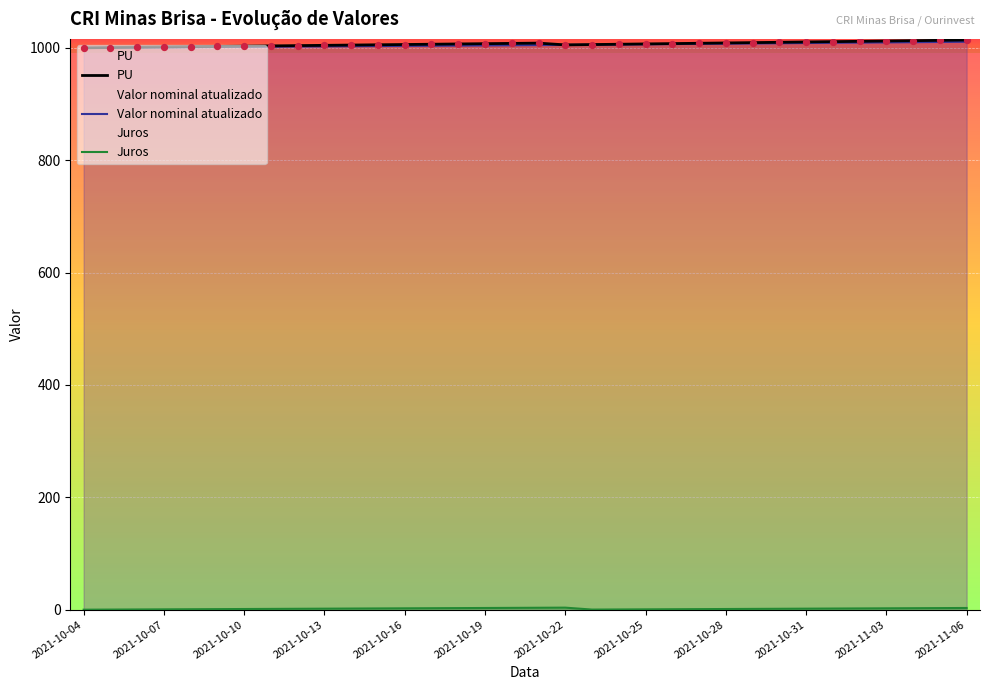

At how many categories does at least one series exceed 335?

34